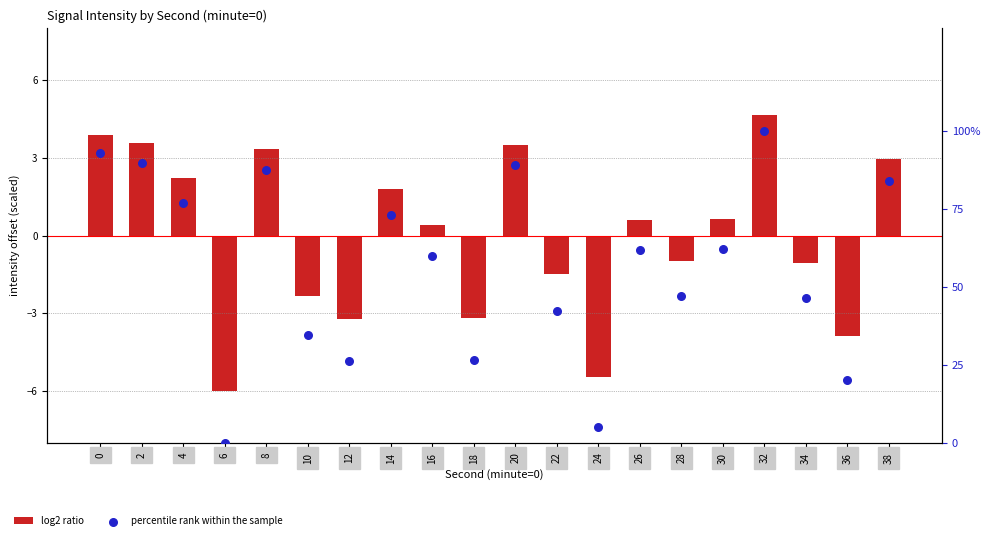

Which series contains the lowest Y value?

log2 ratio